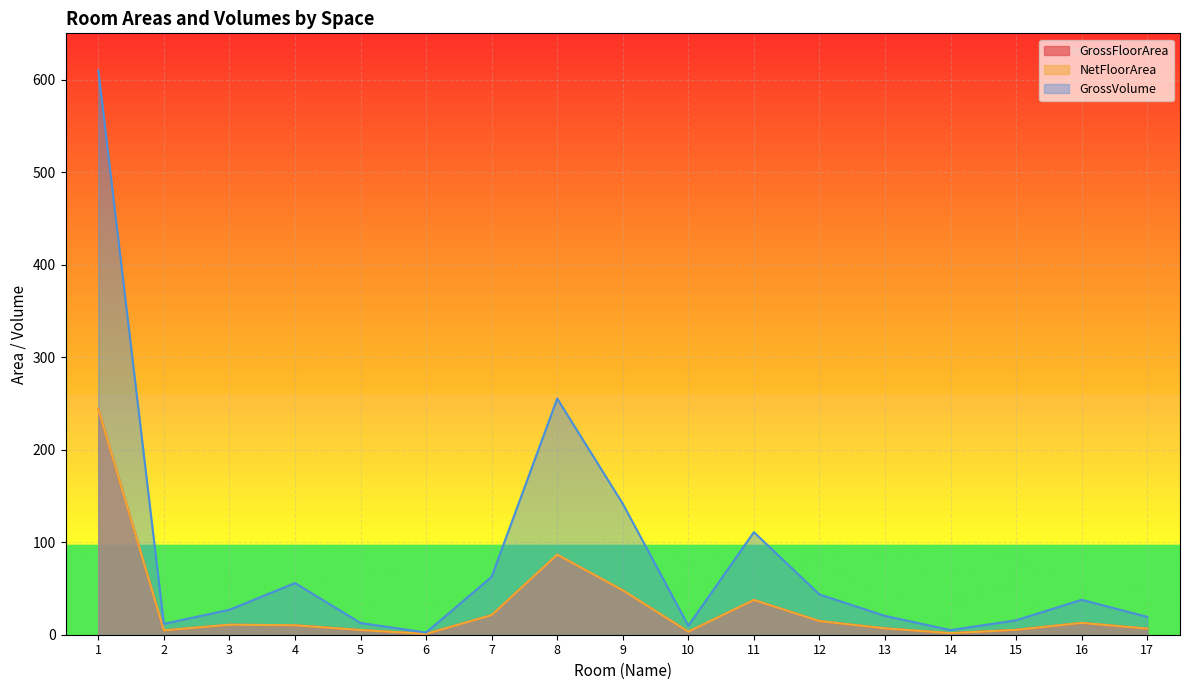

Which category has the highest value in the NetFloorArea series?

1